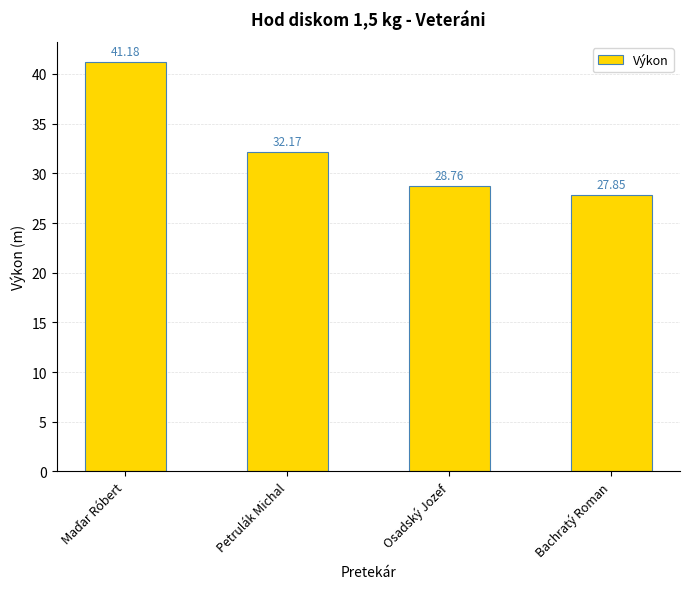

What is the label of the 1st bar from the right?

Bachratý Roman